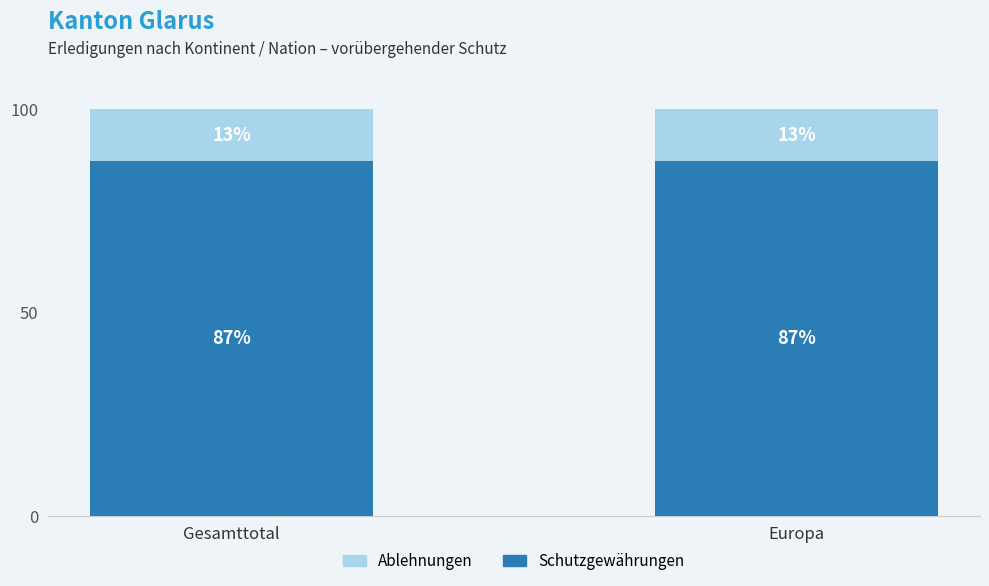

What value does the Schutzgewährungen series have at Europa?

87.2